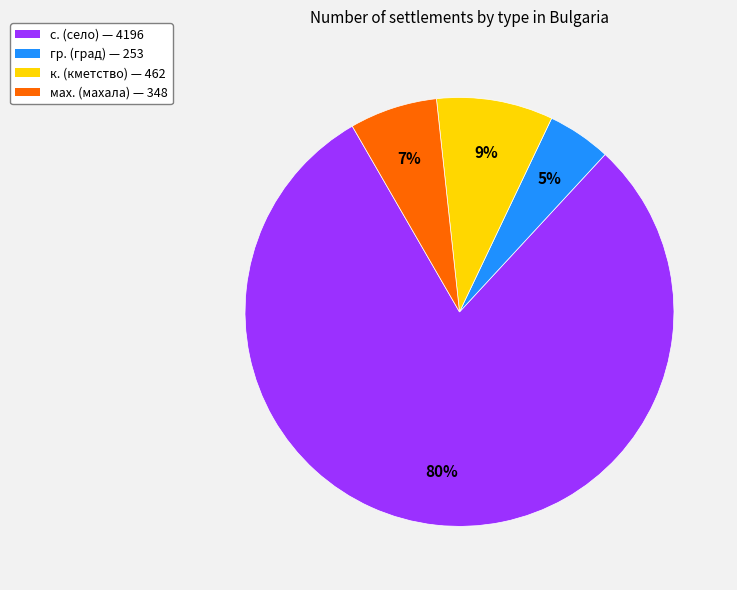

To the nearest percent, what portion does мах. (махала) — 348 represent?

7%